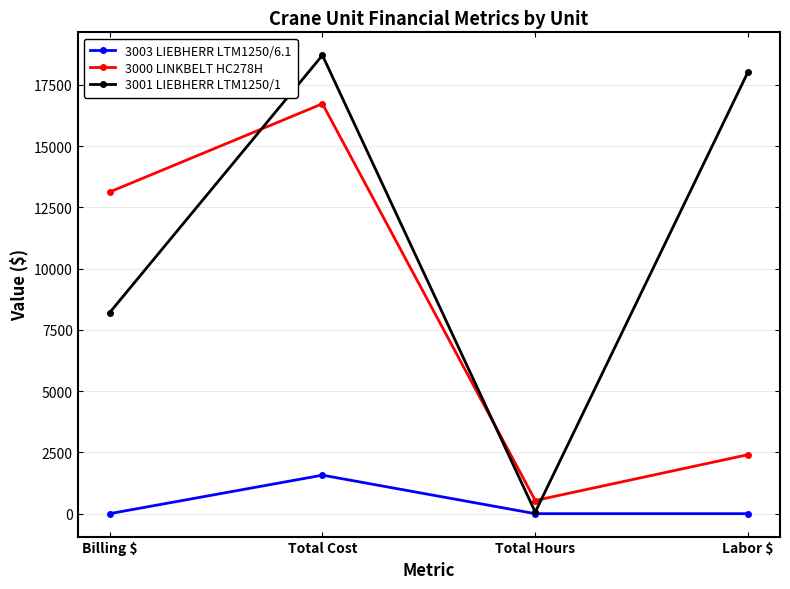

Reading left to right, transcribe all the data shown in this chart.

3003 LIEBHERR LTM1250/6.1: Billing $=0.0	Total Cost=1570.8	Total Hours=0.0	Labor $=0.0
3000 LINKBELT HC278H: Billing $=13125.0	Total Cost=16725.2	Total Hours=536.5	Labor $=2407.8
3001 LIEBHERR LTM1250/1: Billing $=8200.0	Total Cost=18704.2	Total Hours=64.5	Labor $=18028.3